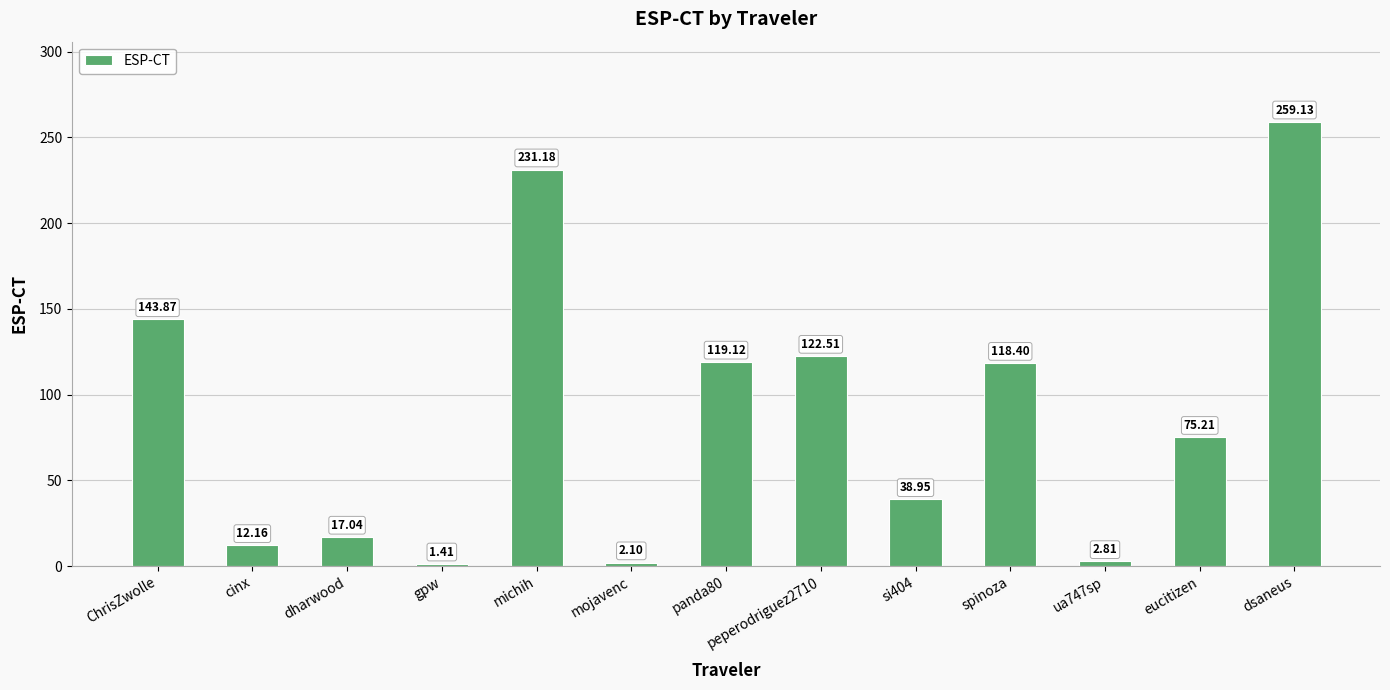

What is the label of the 3rd bar from the right?

ua747sp